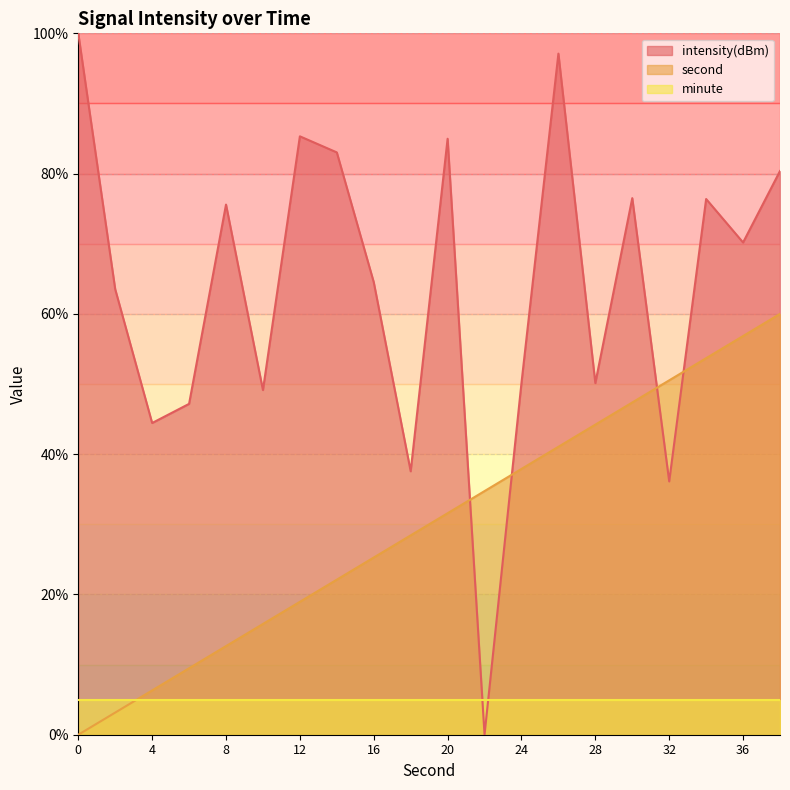

At how many categories does at least one series exceed 6?

20